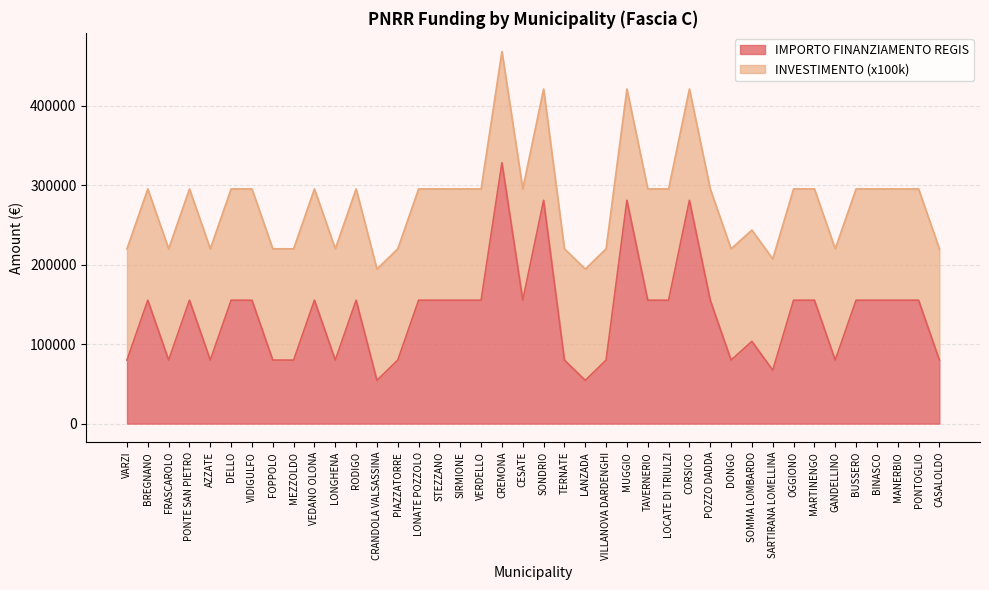

Rank the categories by value from lowest to highest.

CRANDOLA VALSASSINA, LANZADA, SARTIRANA LOMELLINA, VARZI, FRASCAROLO, AZZATE, FOPPOLO, MEZZOLDO, LONGHENA, PIAZZATORRE, TERNATE, VILLANOVA DARDENGHI, DONGO, GANDELLINO, CASALOLDO, SOMMA LOMBARDO, BREGNANO, PONTE SAN PIETRO, DELLO, VIDIGULFO, VEDANO OLONA, RODIGO, LONATE POZZOLO, STEZZANO, SIRMIONE, VERDELLO, CESATE, TAVERNERIO, LOCATE DI TRIULZI, POZZO DADDA, OGGIONO, MARTINENGO, BUSSERO, BINASCO, MANERBIO, PONTOGLIO, SONDRIO, MUGGIO, CORSICO, CREMONA